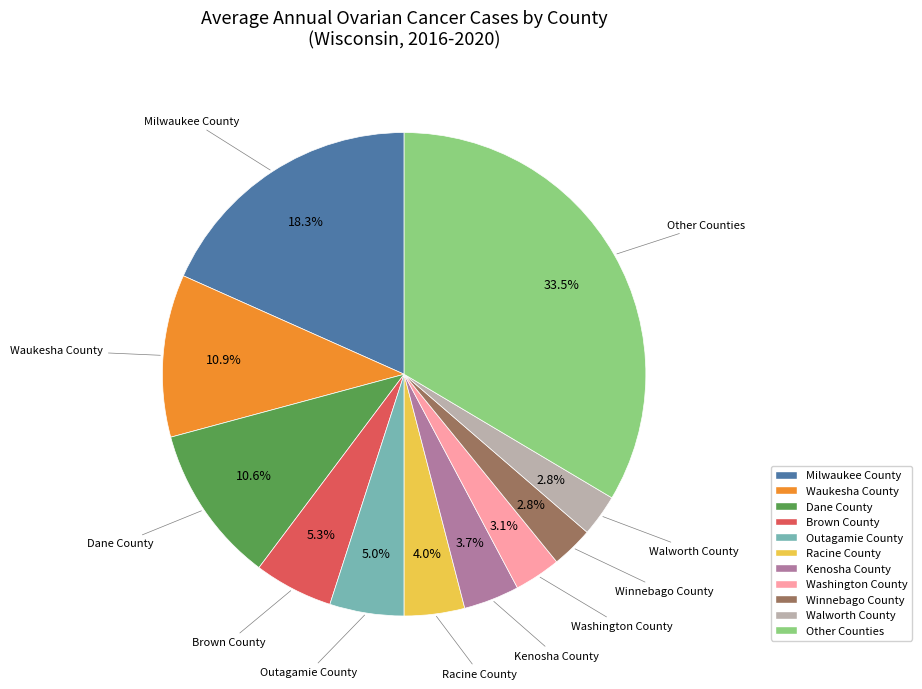

Does any single category account for the majority?

No